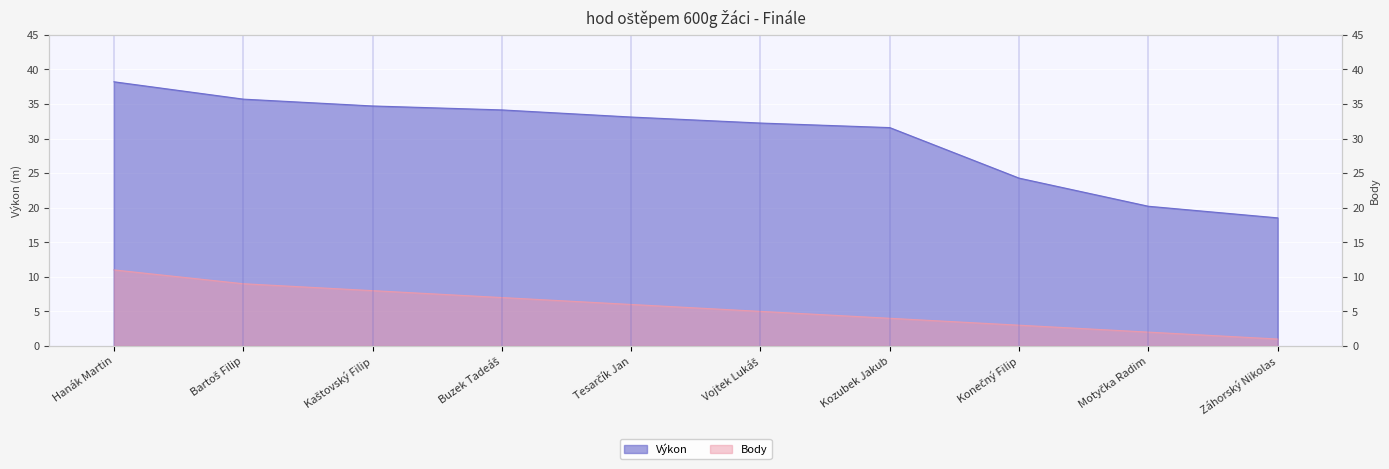

The Body series shows 4.0 at Kozubek Jakub. True or false?

True